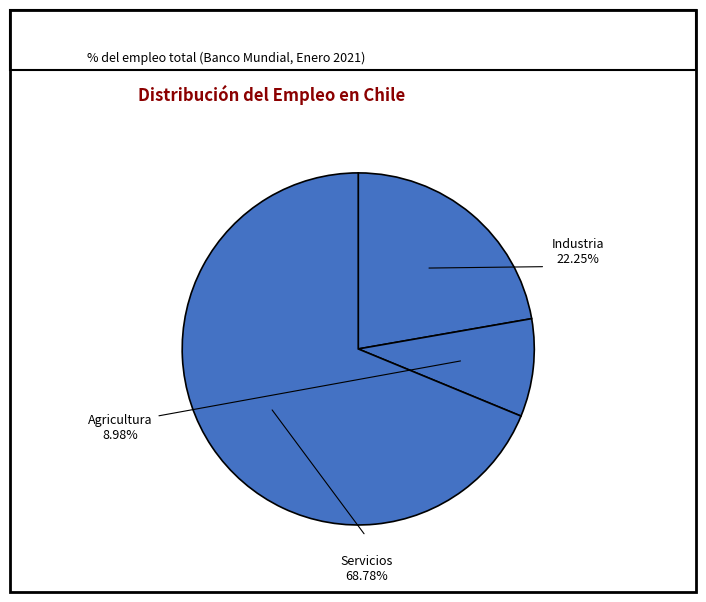

What is the total percentage of Empleo en la industria and Empleo en la agricultura?

31.2%